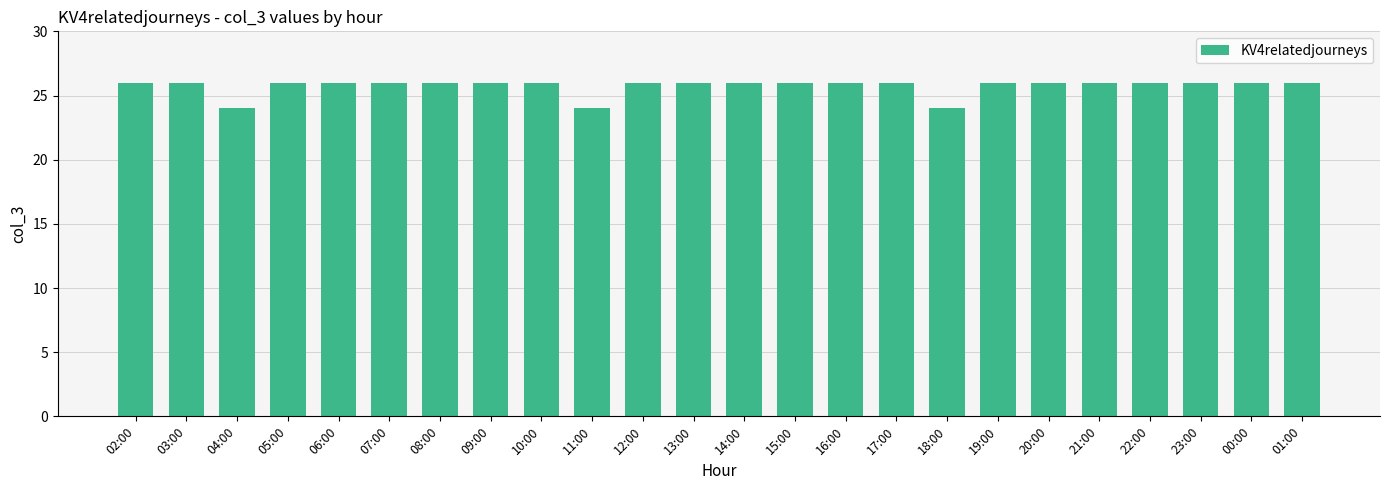

What is the sum of all values?

618